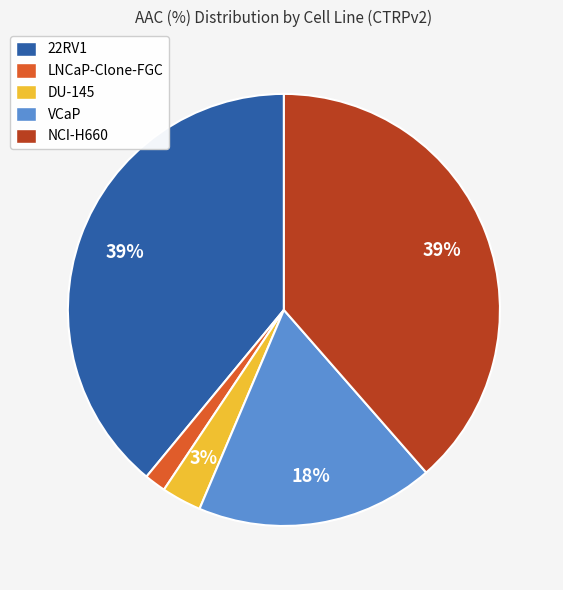

To the nearest percent, what is the difference between the largest and smallest slice percentages?

37%